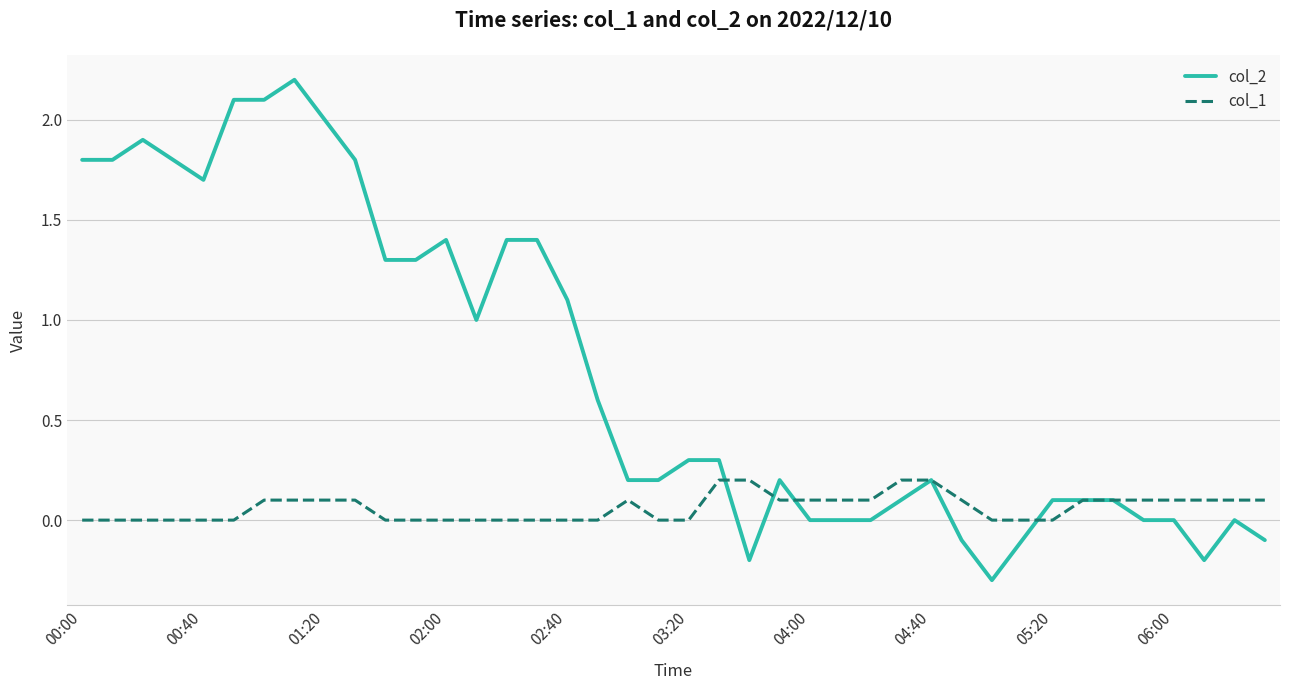

List the series in order of their overall mean, highest first.

col_2, col_1